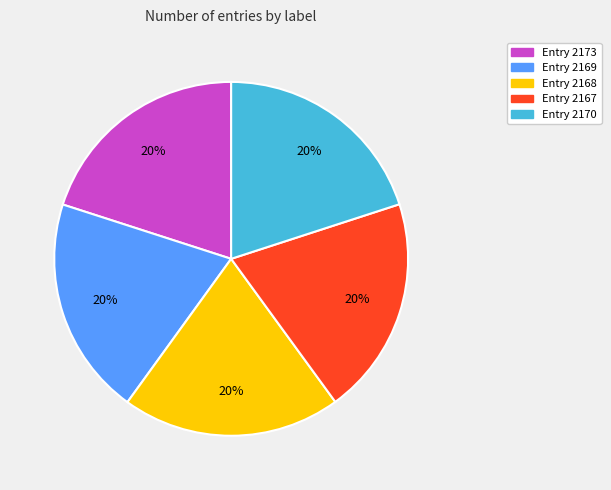

Does any single category account for the majority?

No